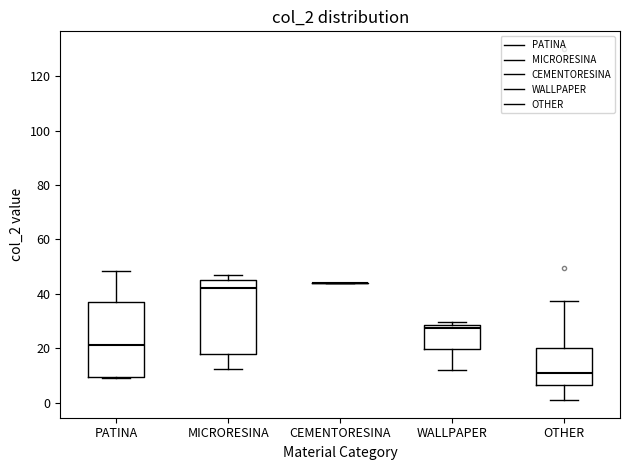

Reading left to right, read every box against the y-axis: the position of its median line, the range the box covers, and the ends of its whiskers. The values are not printed on the chart, so give them approximately, as read against the axis.

PATINA: median 22, box 10 to 36, whiskers 10 to 48
MICRORESINA: median 42, box 18 to 46, whiskers 12 to 48
CEMENTORESINA: box collapsed to a line at 44, whiskers 44 to 44
WALLPAPER: median 28 (just below the box's upper edge), box 20 to 28, whiskers 12 to 30
OTHER: median 10, box 6 to 20, whiskers 0 to 38